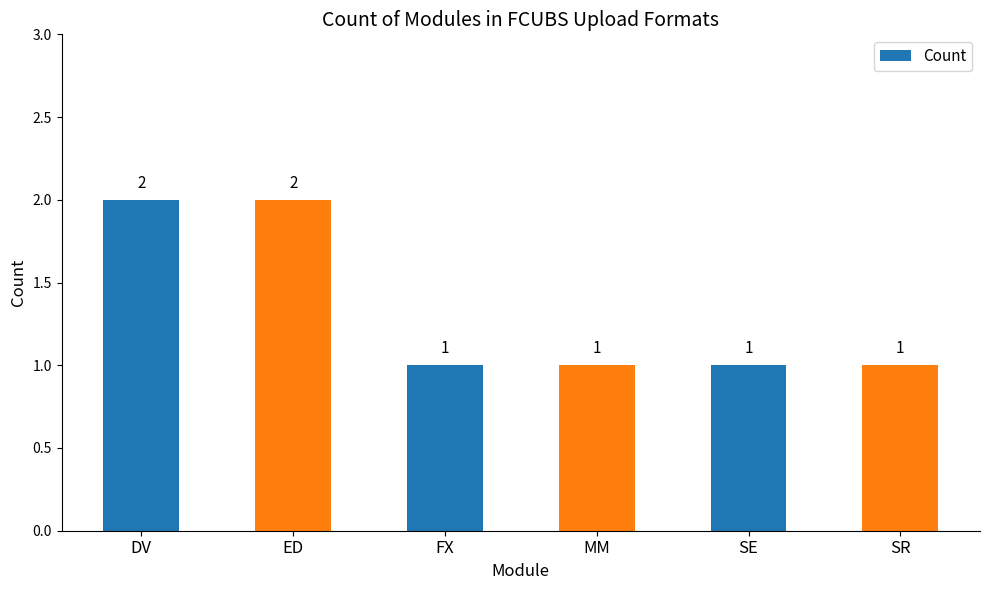

What is the label of the 1st bar from the left?

DV